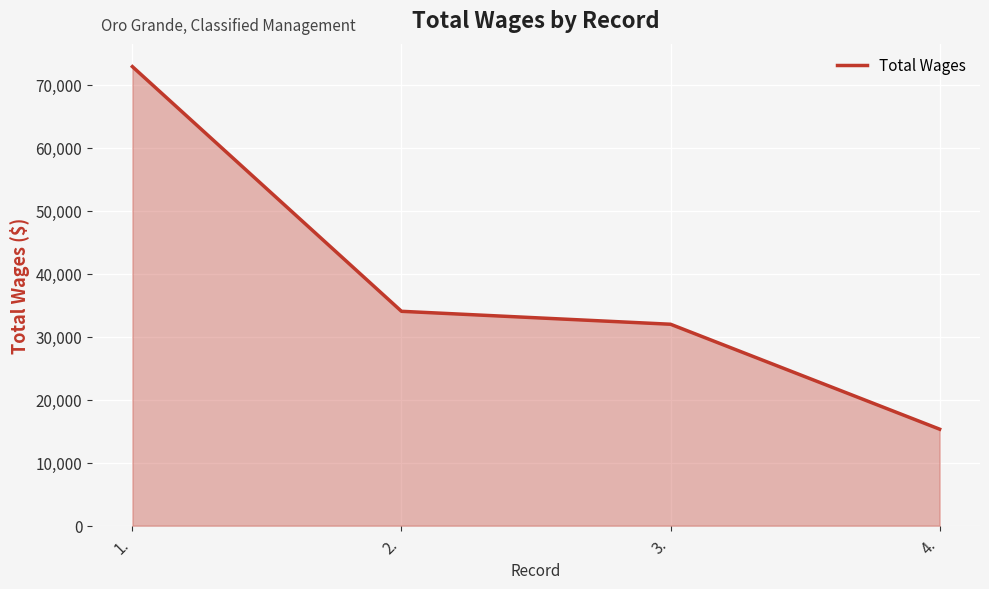

At which category does the chart reach its peak across all series?

1.